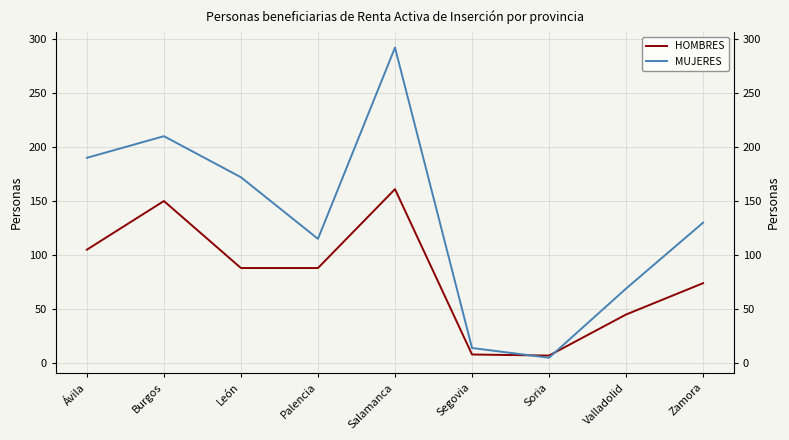

Reading left to right, what are all the values shown in this chart?

HOMBRES: Ávila=105	Burgos=150	León=88	Palencia=88	Salamanca=161	Segovia=8	Soria=7	Valladolid=45	Zamora=74
MUJERES: Ávila=190	Burgos=210	León=172	Palencia=115	Salamanca=292	Segovia=14	Soria=5	Valladolid=69	Zamora=130